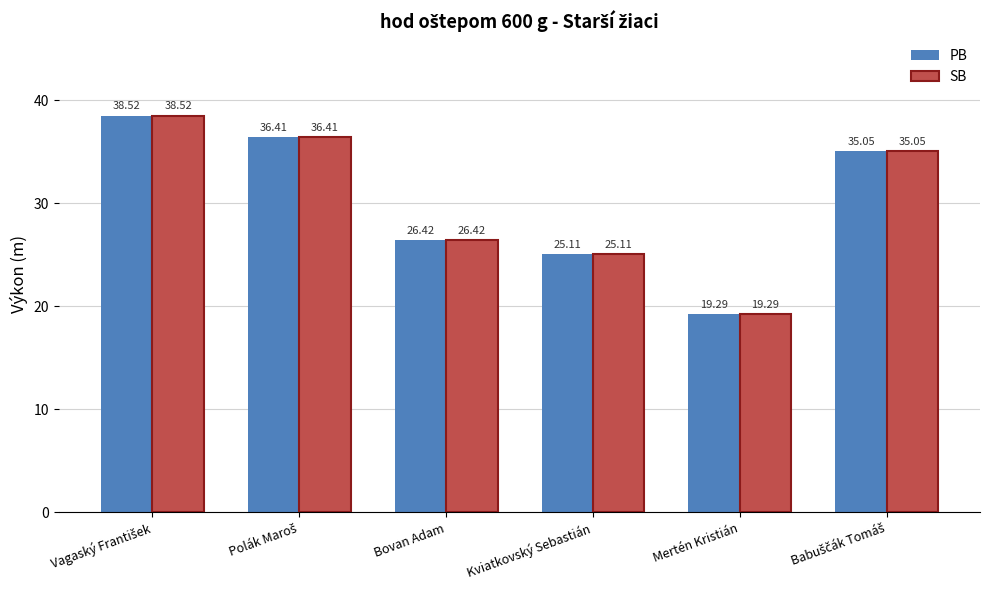

At how many categories does at least one series exceed 25?

5